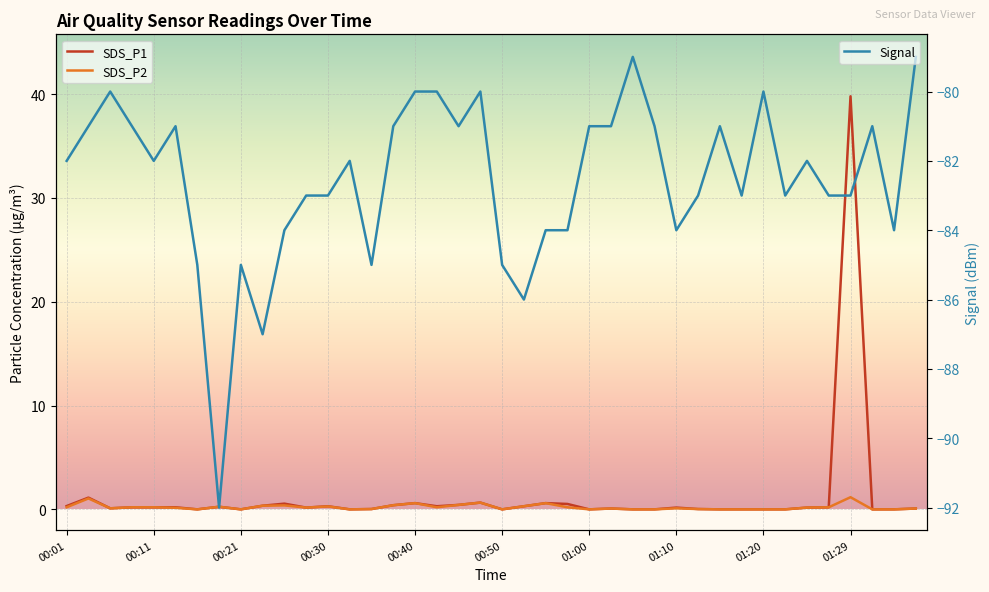

What is the lowest value of the Signal series?

-92